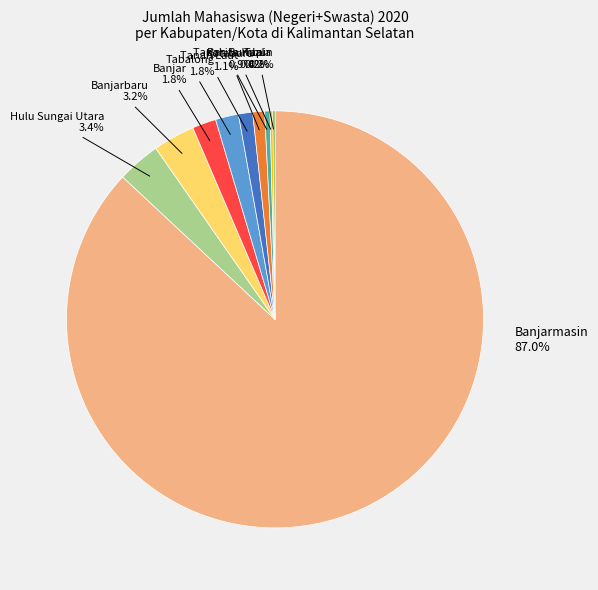

Which has a higher value, Banjar or Tanah Bumbu?

Banjar